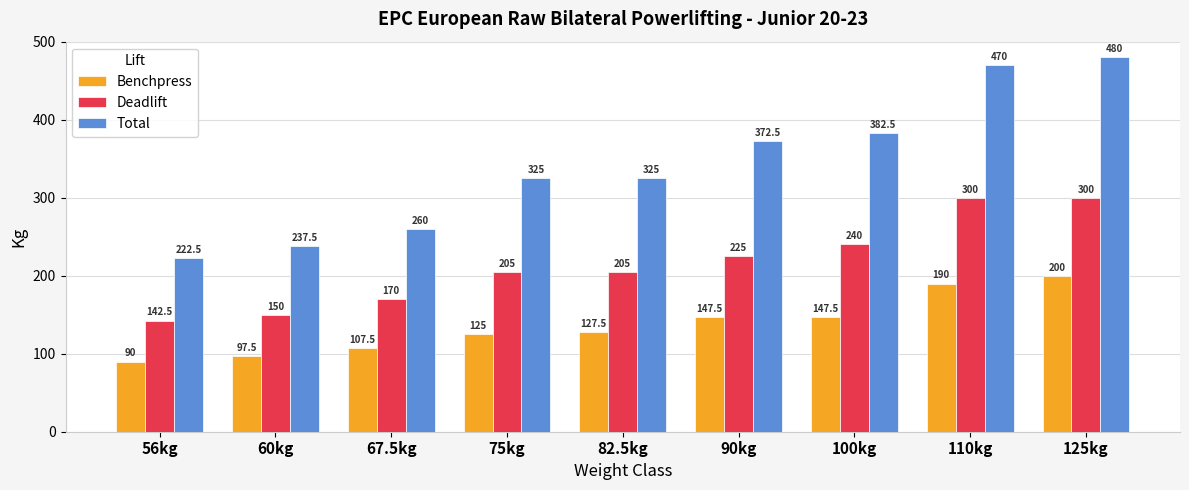

At which label is Deadlift closest to 221?

90kg